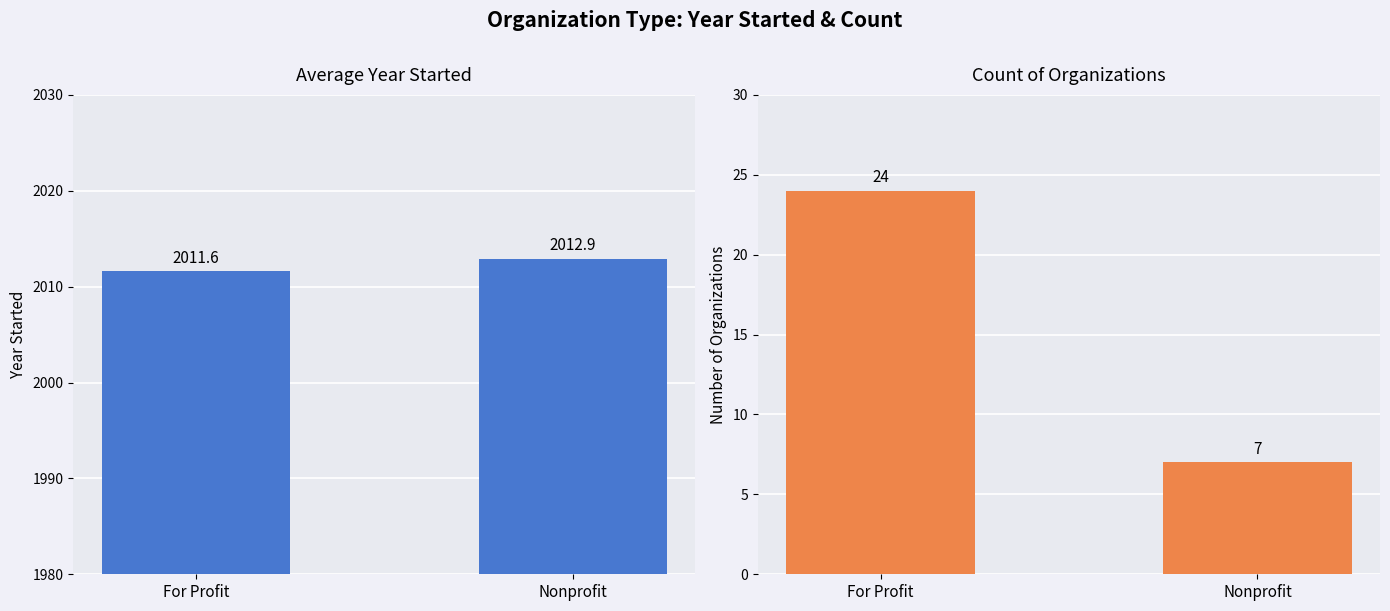

What are all the series names shown in the legend?

Average Year Started, Count of Organizations